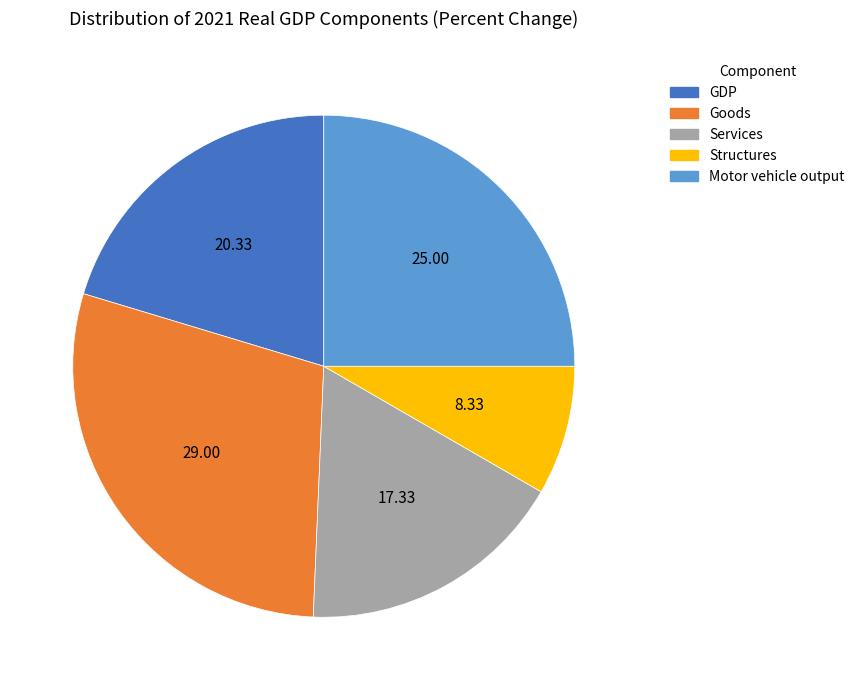

Between Motor vehicle output and GDP, which is larger?

Motor vehicle output